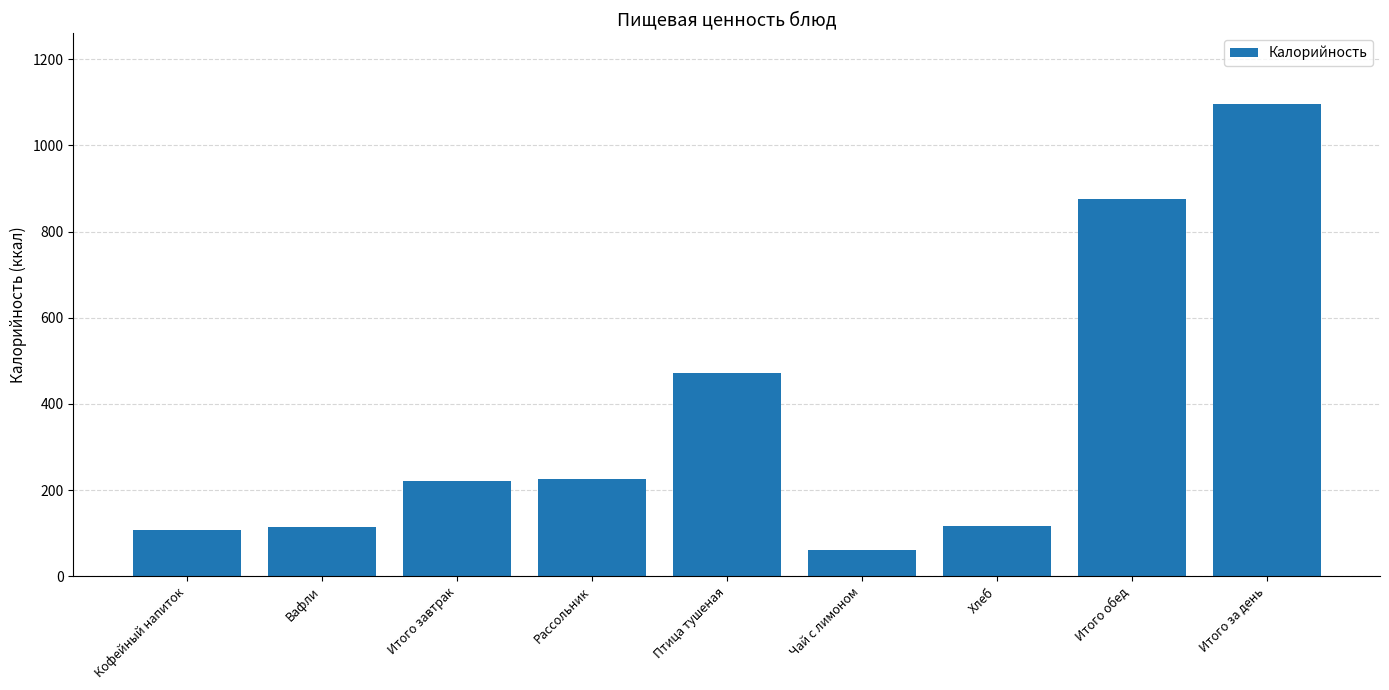

What is the value of the 4th bar from the left?

224.8